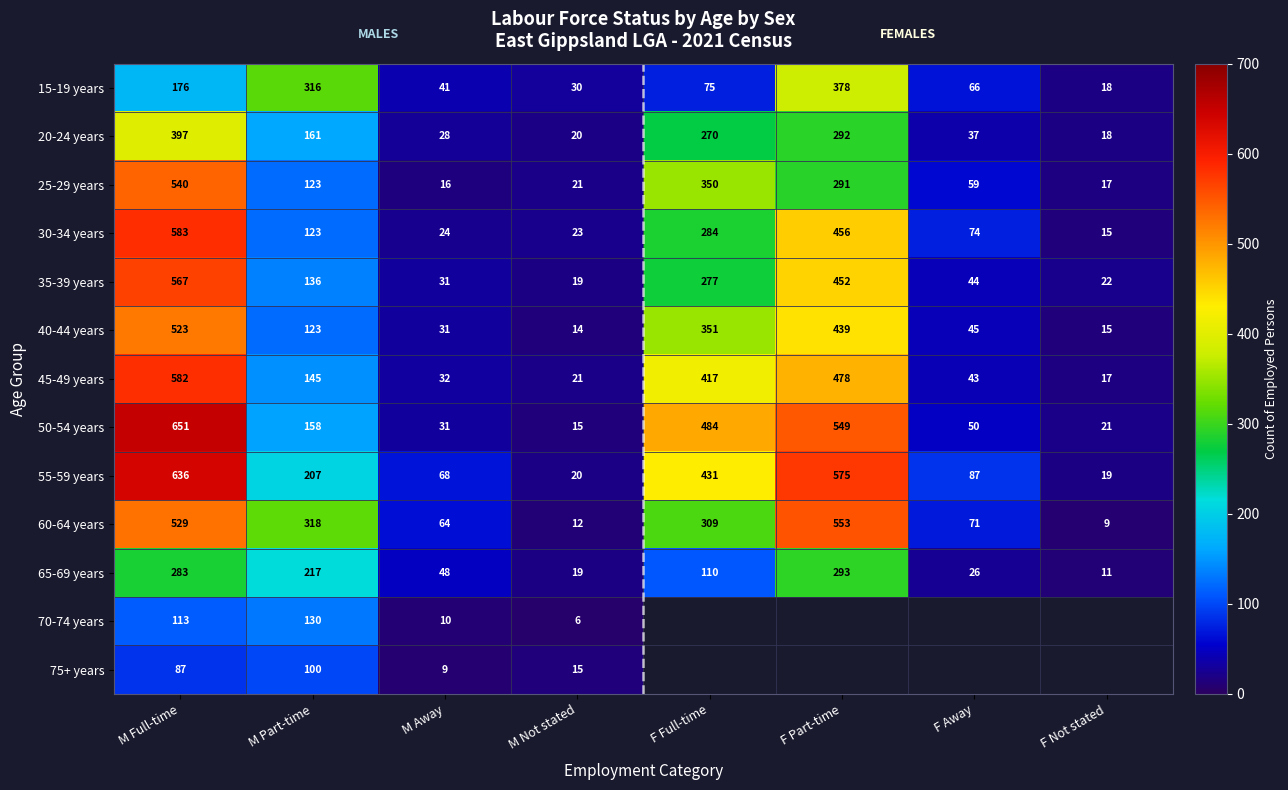

Is it true that 60-64 years equals 20.4 at M Away?

False